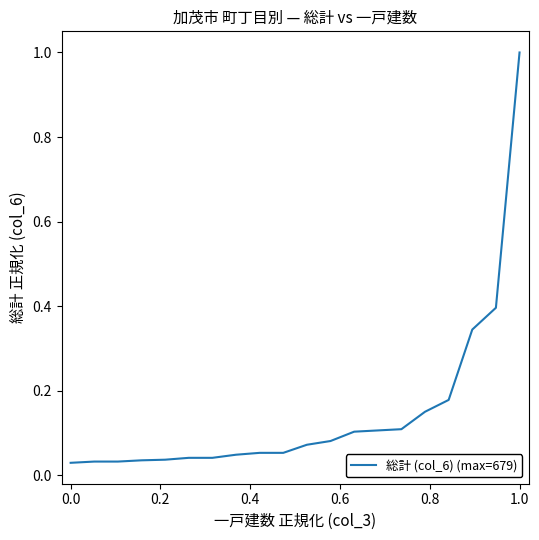

What is the greatest value displayed?

1.0